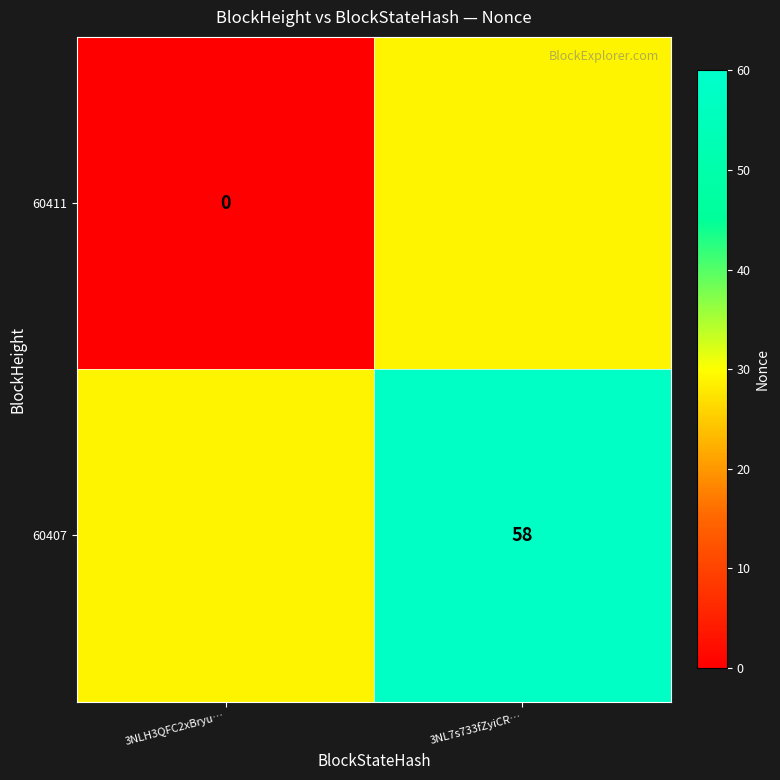

Is it true that 60407 equals 28 at 3NL7s733fZyiCR…?

False